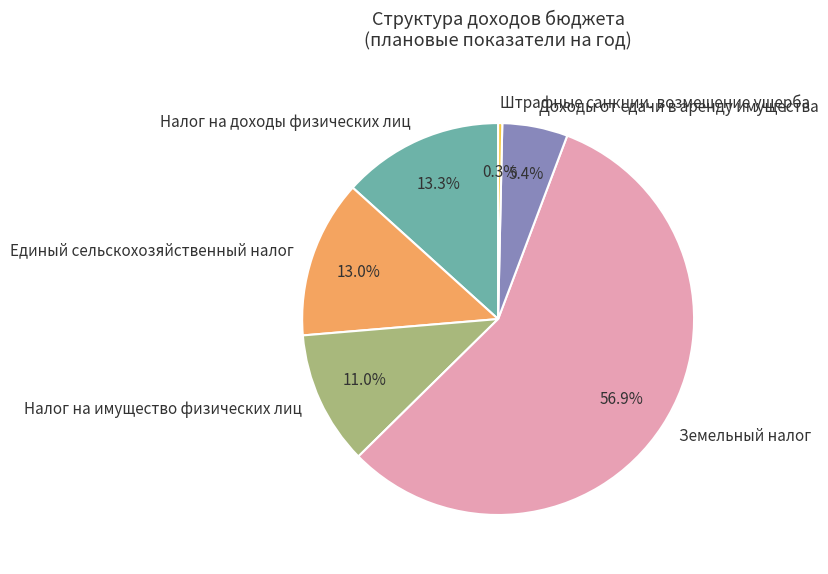

Is it true that Единый сельскохозяйственный налог is 13% of the pie?

True